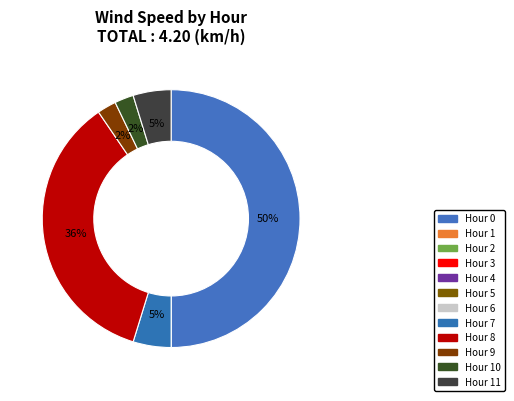

Which category has the biggest portion of the pie?

Hour 0